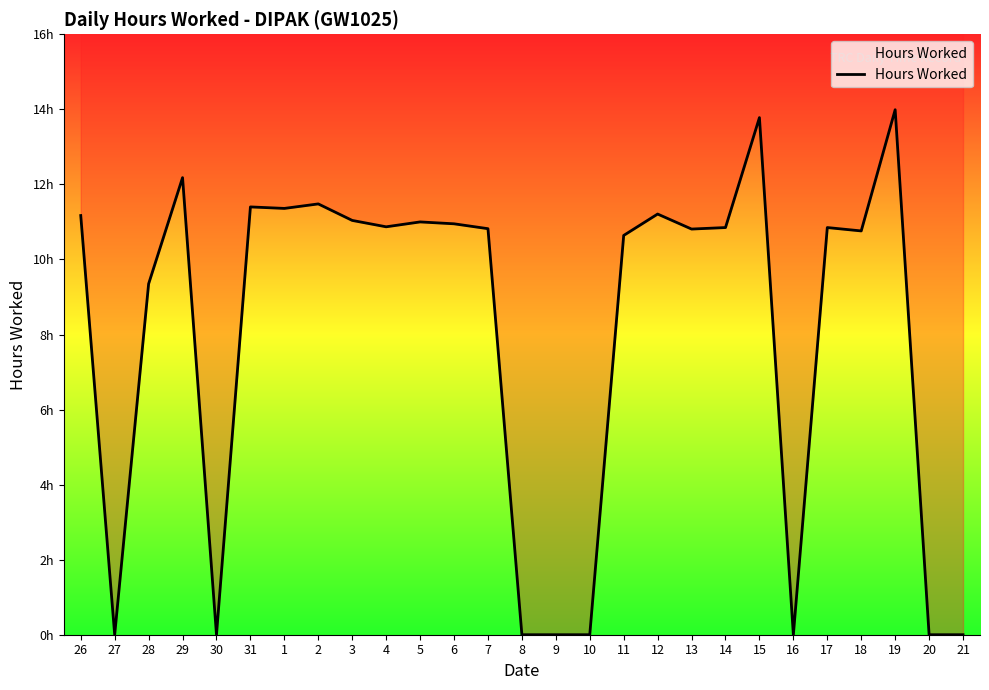

Where is the first local maximum?

29